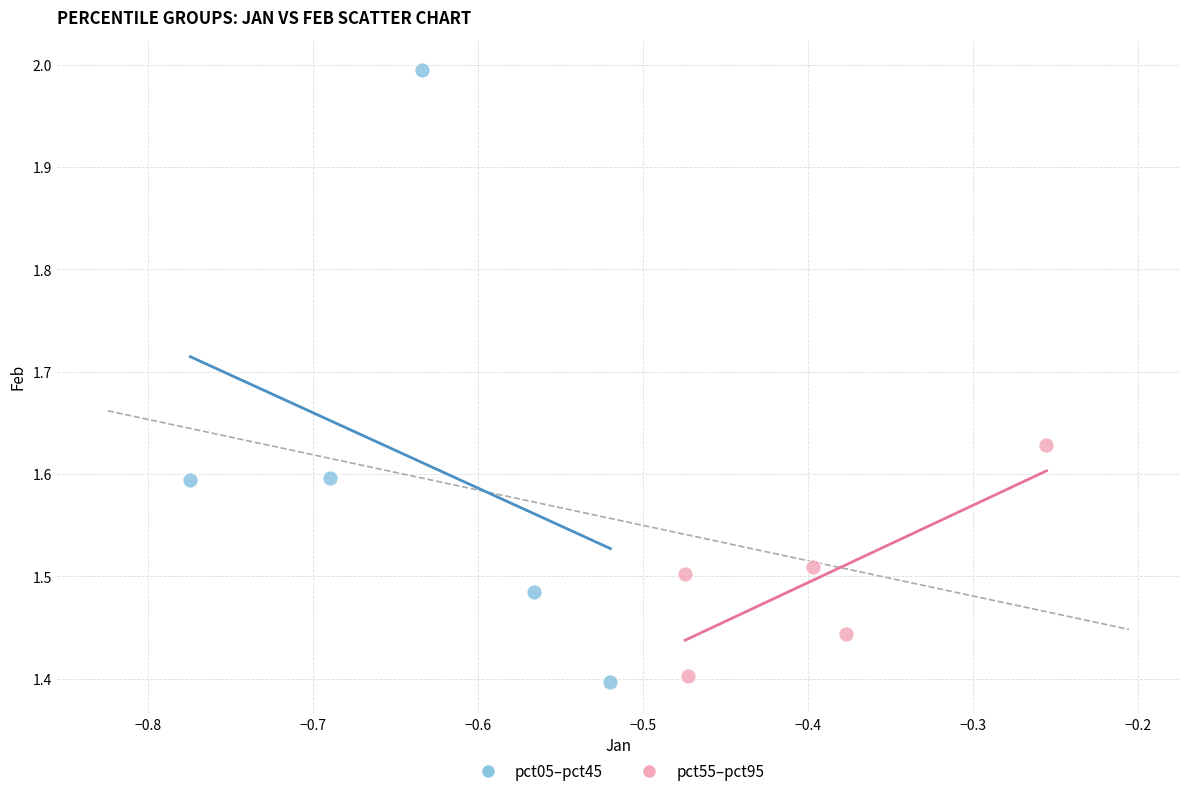

Which series has the widest spread of Y values?

pct05–pct45